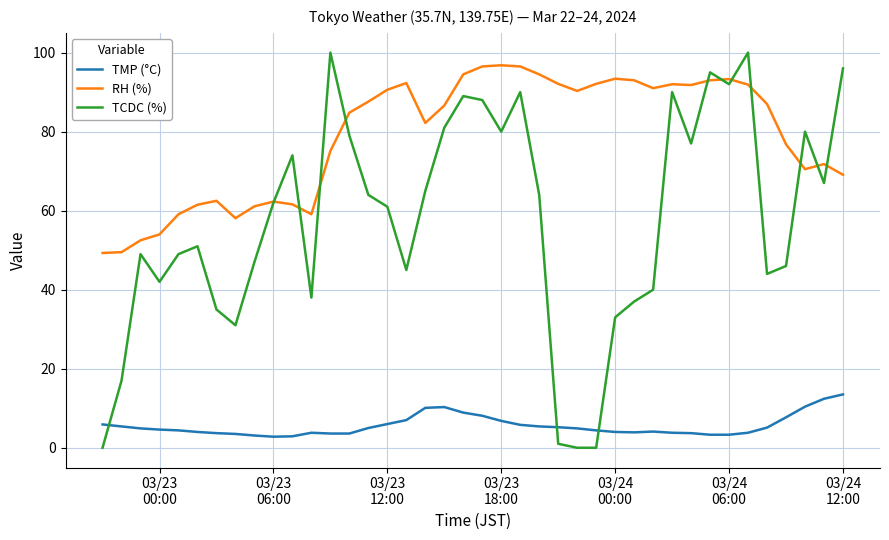

How many times do RH (%) and TCDC (%) cross each other?

11